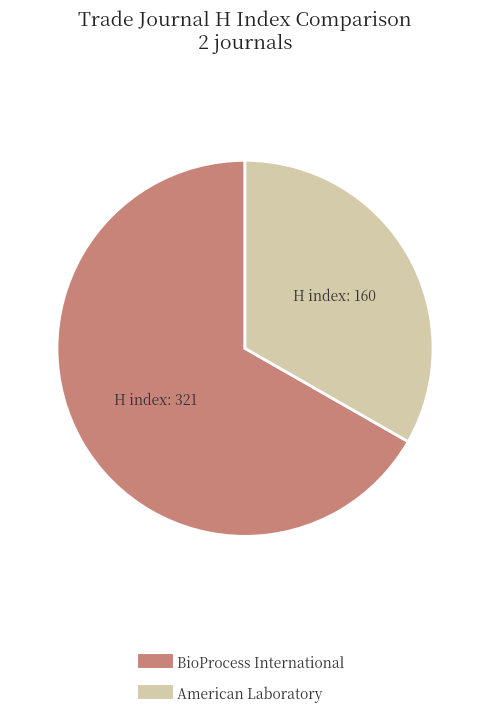

The American Laboratory slice represents 33% of the pie. True or false?

True